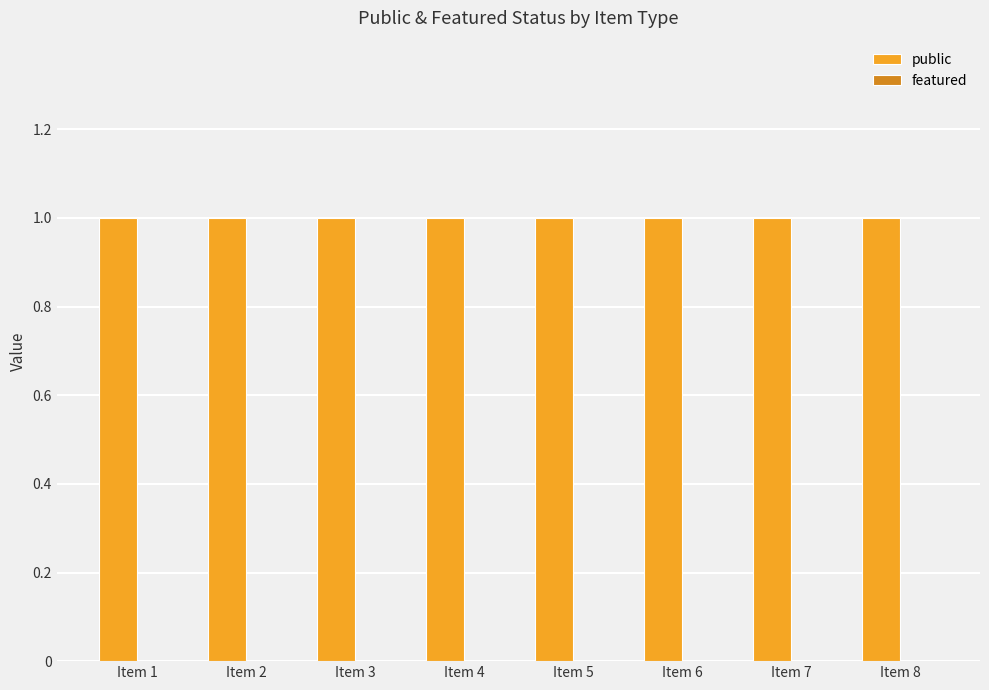

Reading left to right, what are all the values shown in this chart?

public: 1	1	1	1	1	1	1	1
featured: 0	0	0	0	0	0	0	0